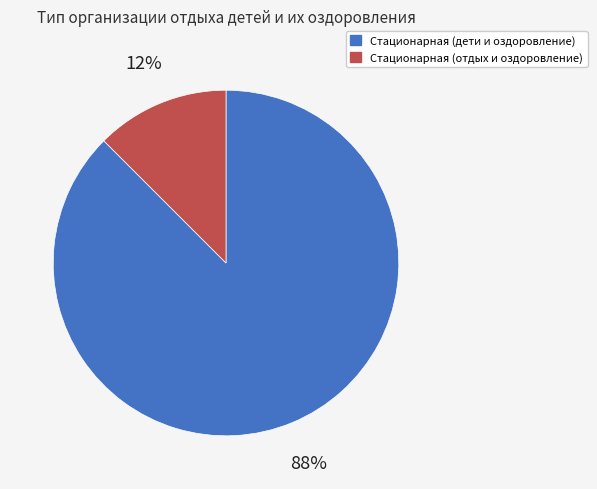

To the nearest percent, what is the average slice percentage?

50%